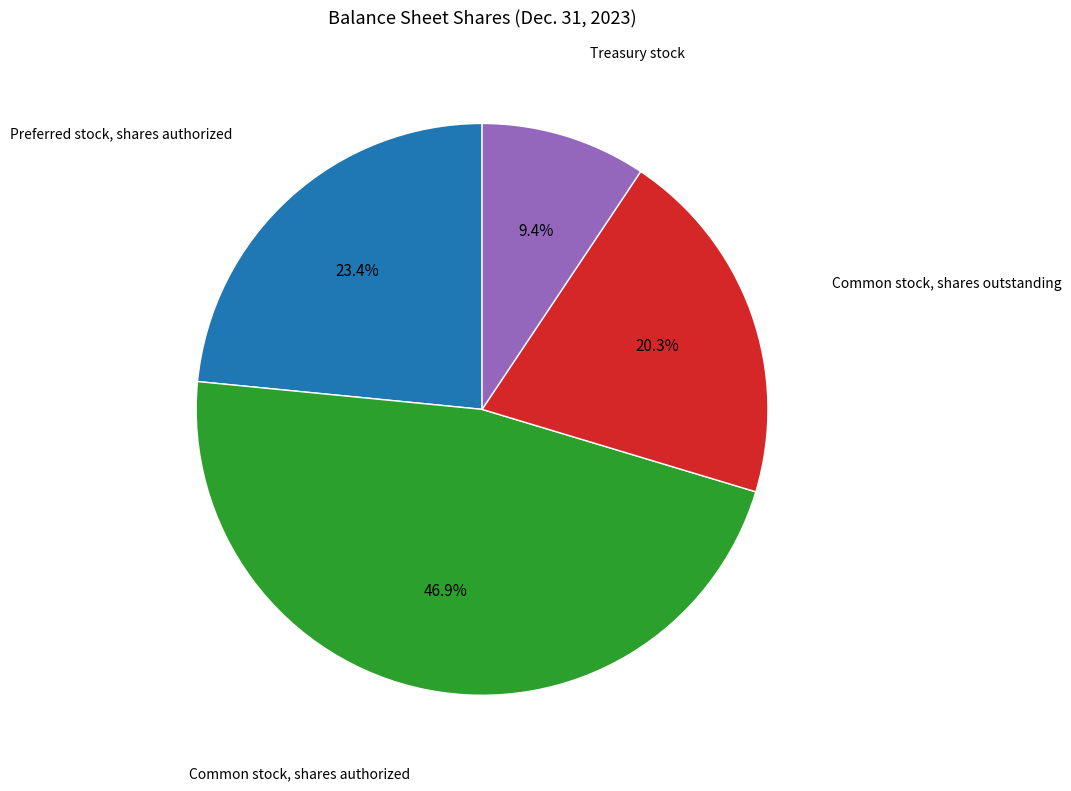

Does any single category account for the majority?

No